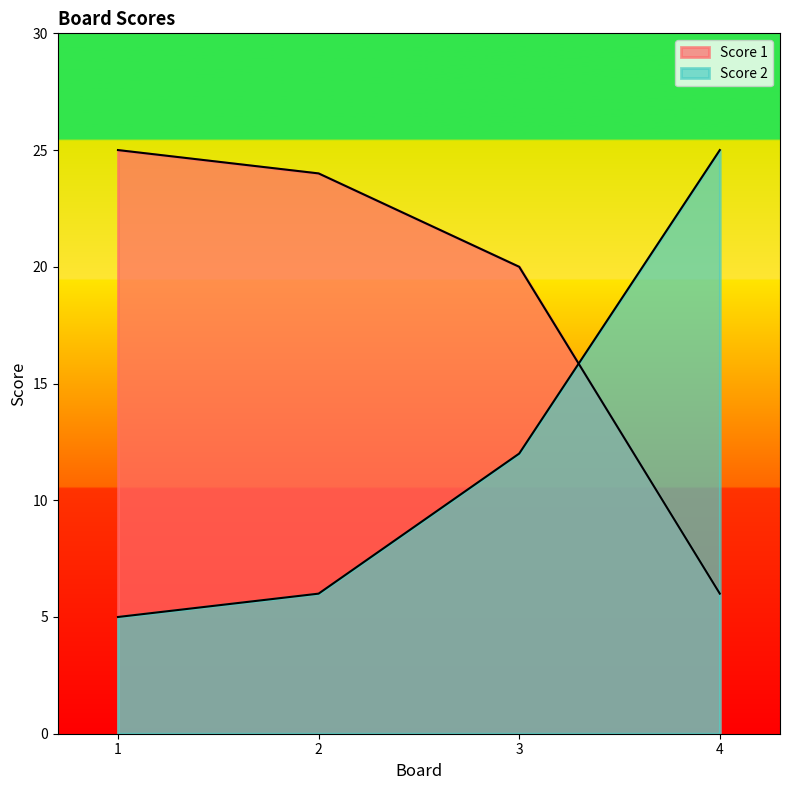

Which series has the largest total across all categories?

Score 1